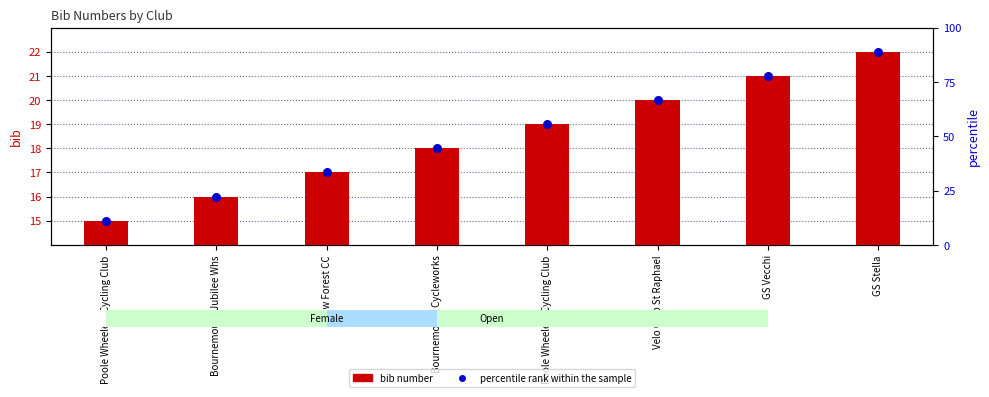

Is the value of bib number at Poole Wheelers Cycling Club greater than the value of percentile rank within the sample at GS Stella?

No